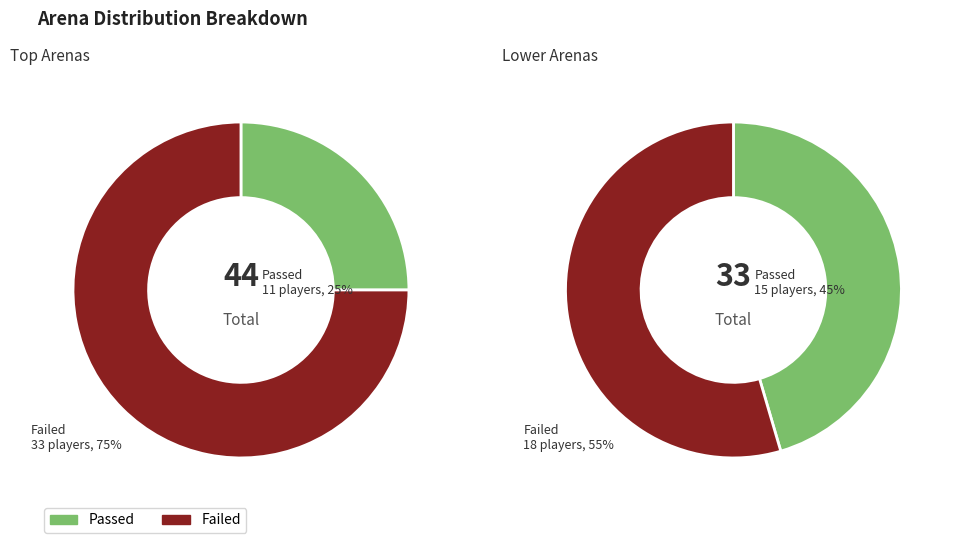

To the nearest percent, what is the difference between the 1 and 3 slice percentages?

25%